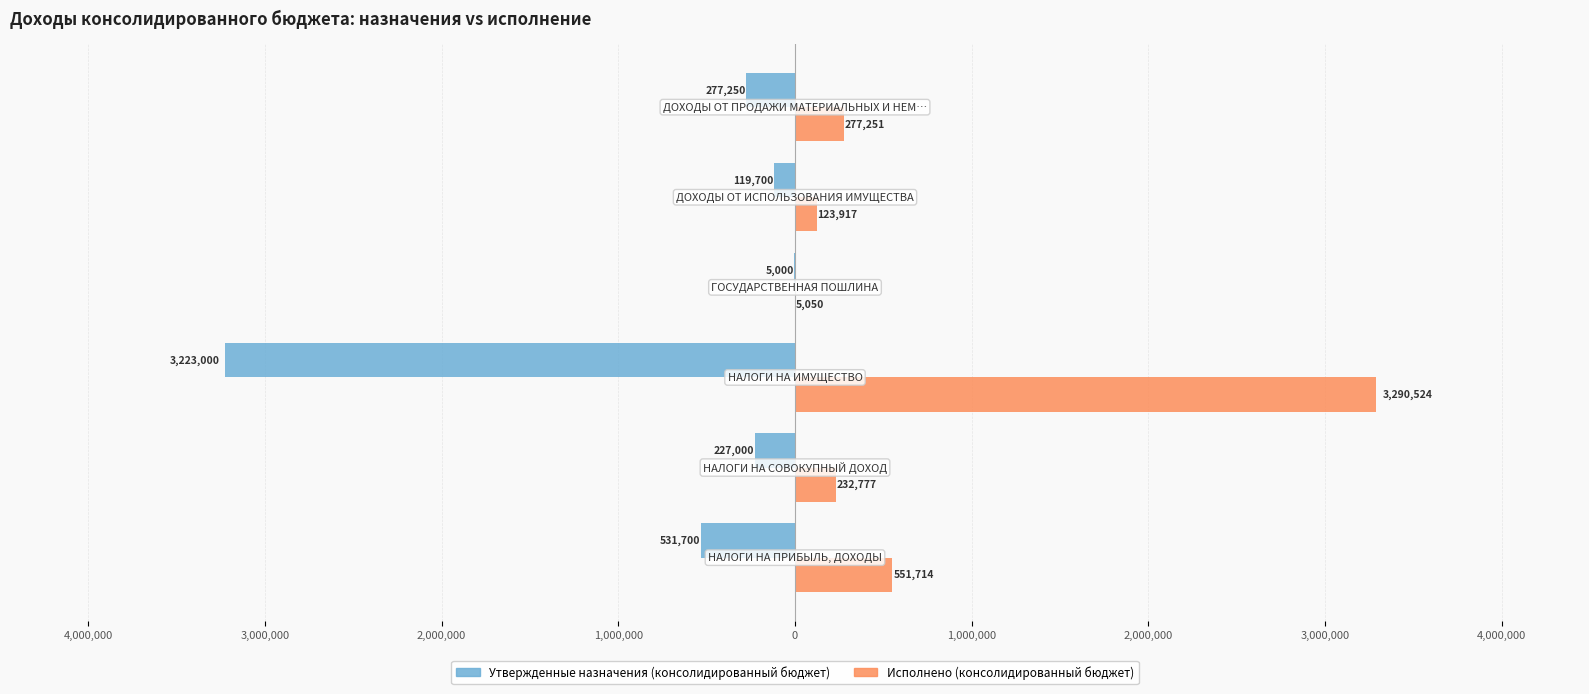

What is the value of the Утвержденные назначения (консолидированный бюджет) bar at the 3rd from the left?

-3223000.0